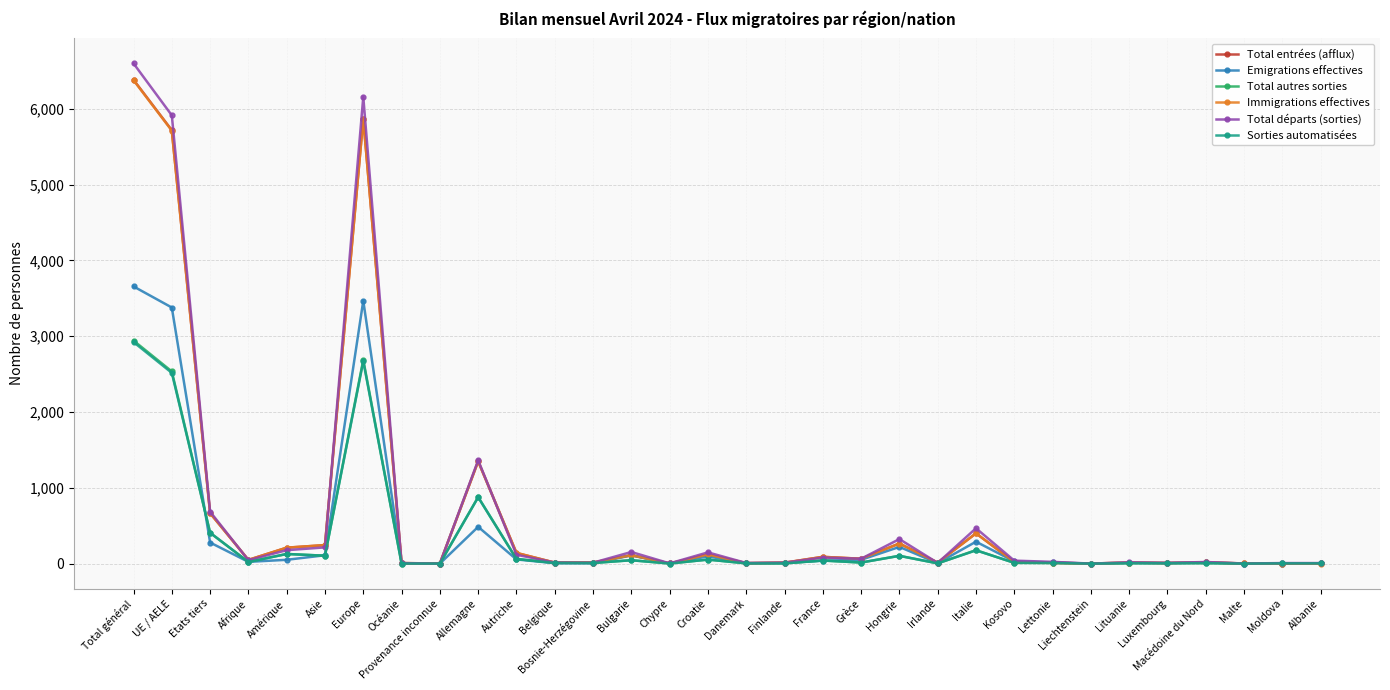

Where is Total autres sorties nearest to the value 1471?

Allemagne